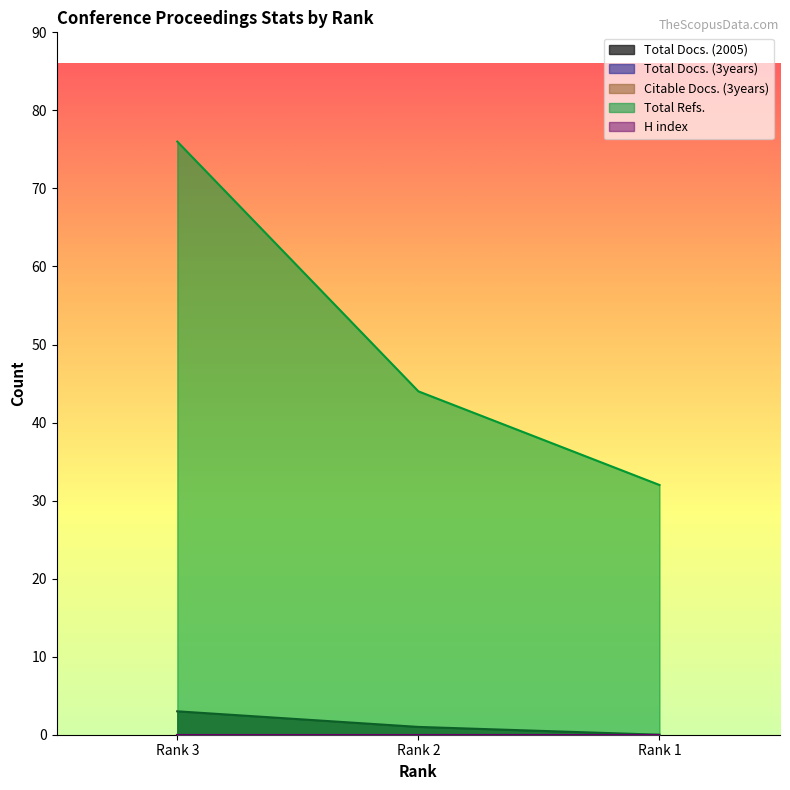

How many lines are shown in the chart?

5